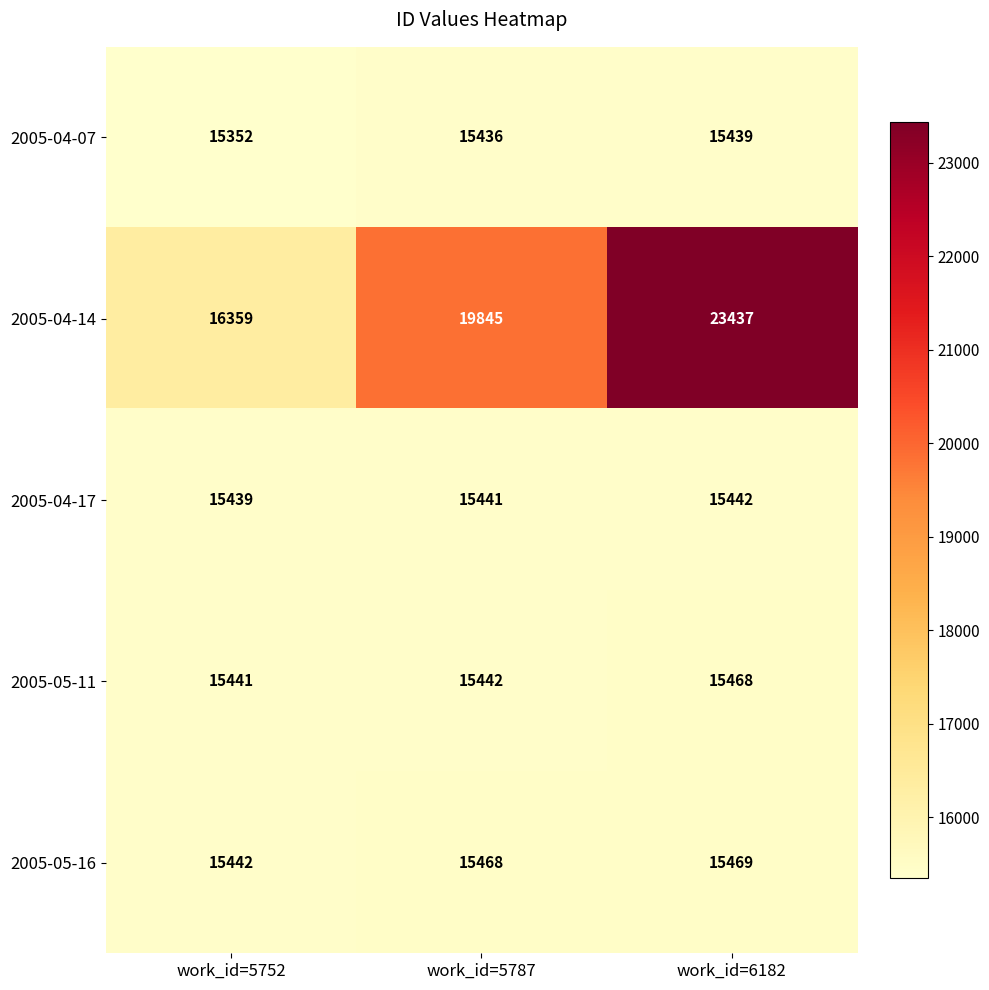

Which label corresponds to the largest value in the chart?

work_id=6182